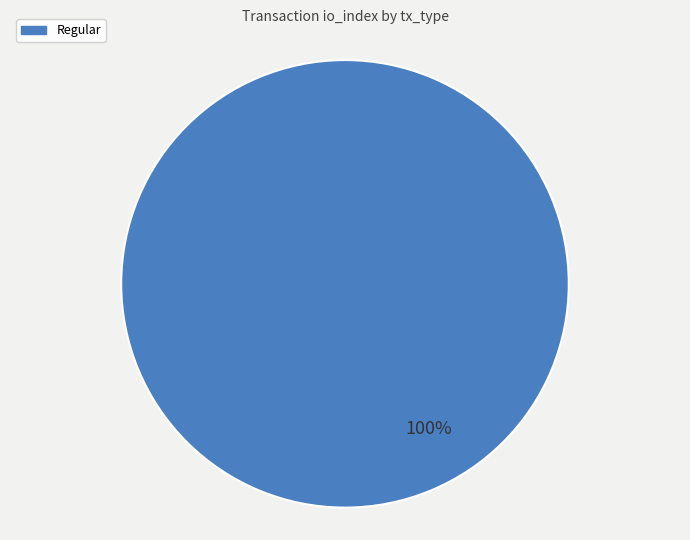

How many slices are in this pie chart?

1